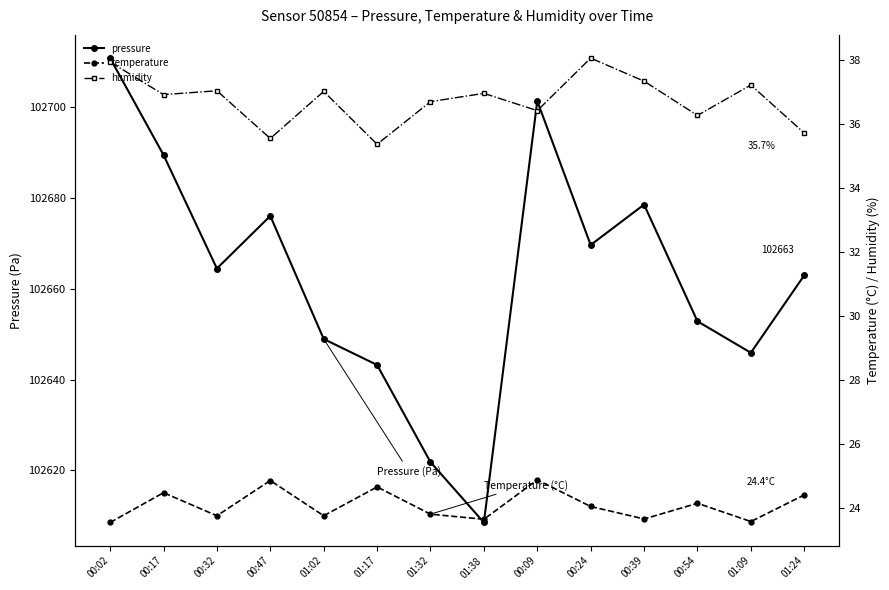

What is the value of the pressure point at the 13th from the left?

102645.9